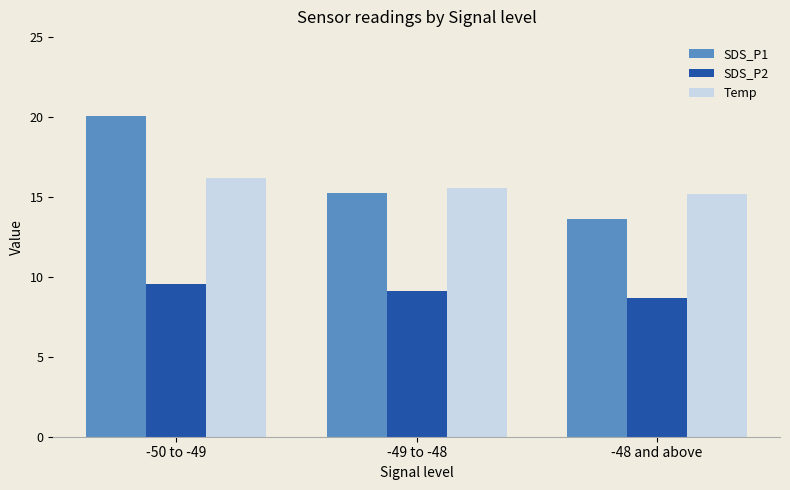

List the labels in order of SDS_P2 value, smallest first.

-48 and above, -49 to -48, -50 to -49